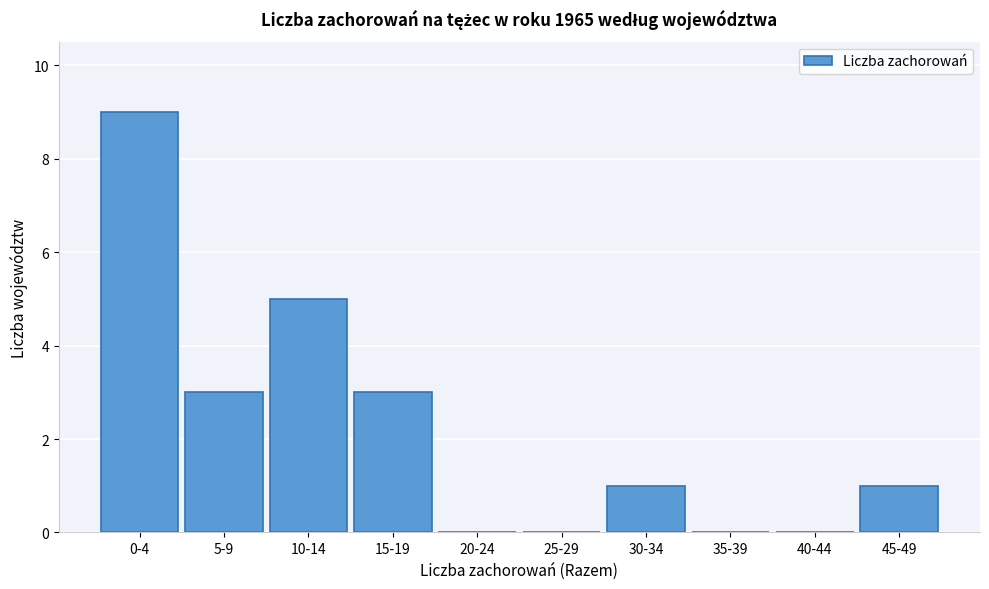

Reading left to right, transcribe all the data shown in this chart.

0-4=9	5-9=3	10-14=5	15-19=3	20-24=0	25-29=0	30-34=1	35-39=0	40-44=0	45-49=1